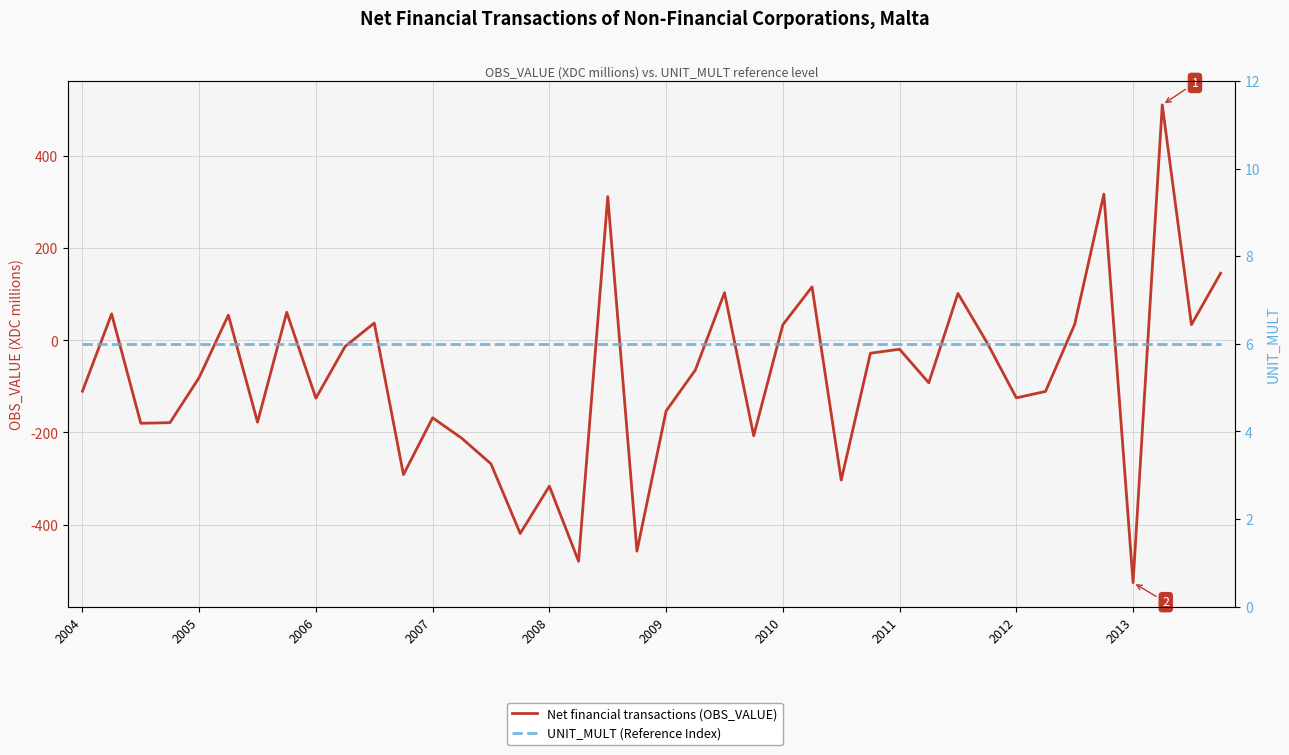

Which category has the highest value in the UNIT_MULT (Reference Index) series?

2004